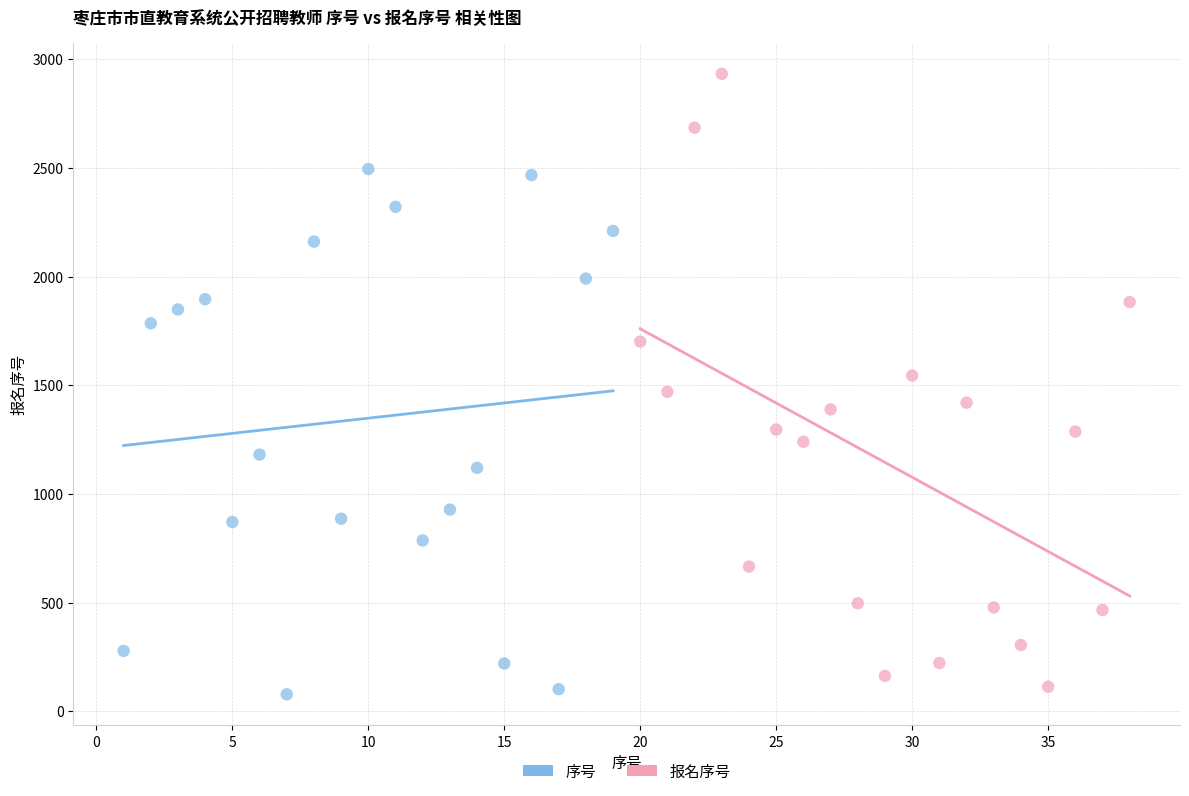

Which series contains the highest Y value?

报名序号